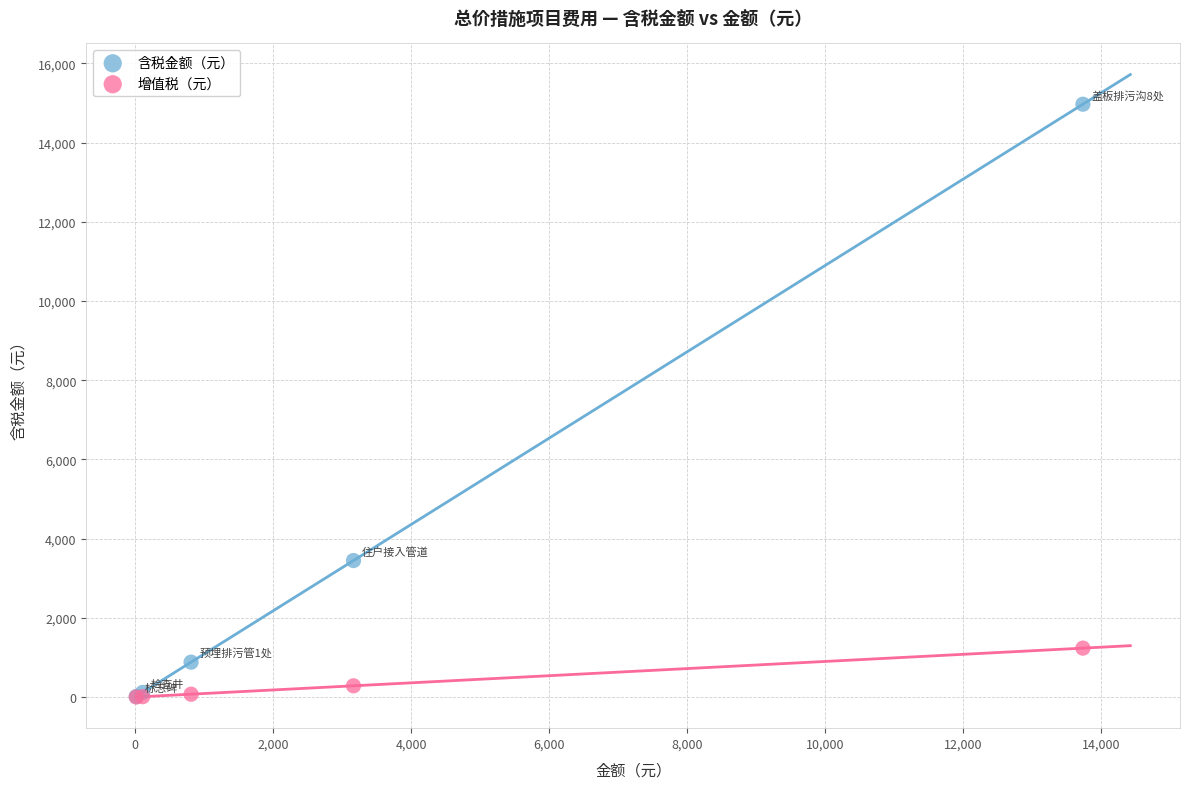

Across all series, what Y value is closest to 7485?

3447.6